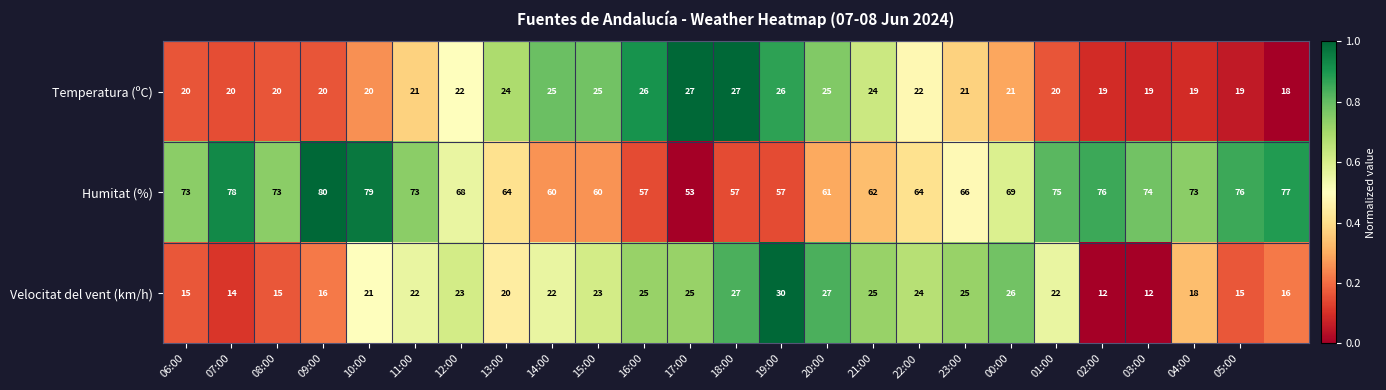

What is the sum of all Humitat (%) values?

1705